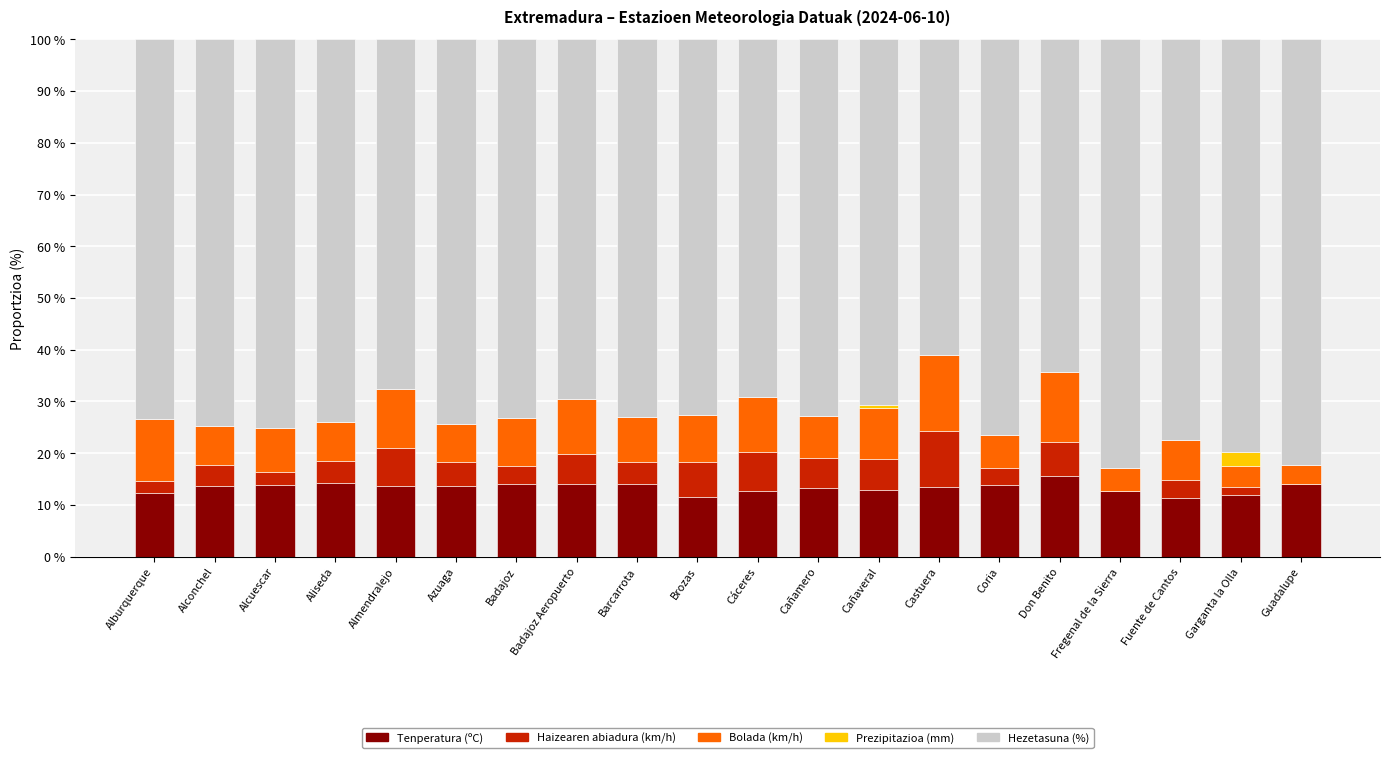

What is the total value across all series at Alcuescar?

100.0